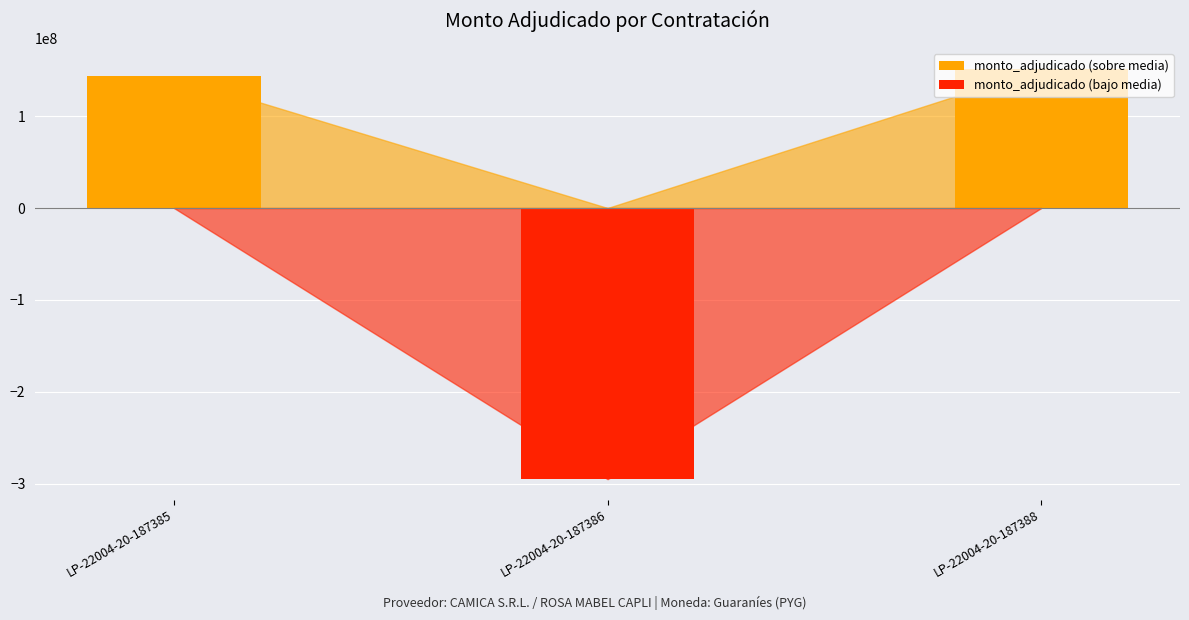

Between LP-22004-20-187385 and LP-22004-20-187386, which series saw the biggest shift?

monto_adjudicado (bajo media)